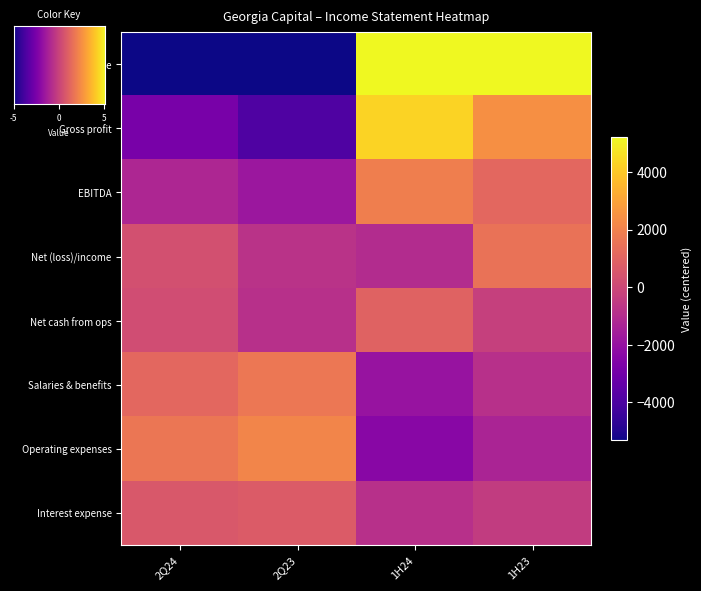

Is it true that Gross profit equals 4289.5 at 1H24?

True